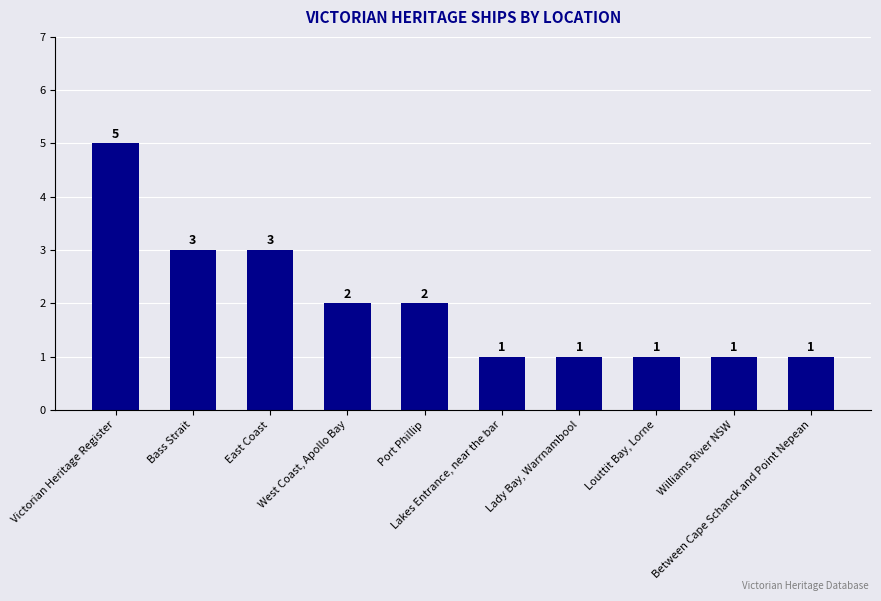

How many values are between 1 and 3?

9